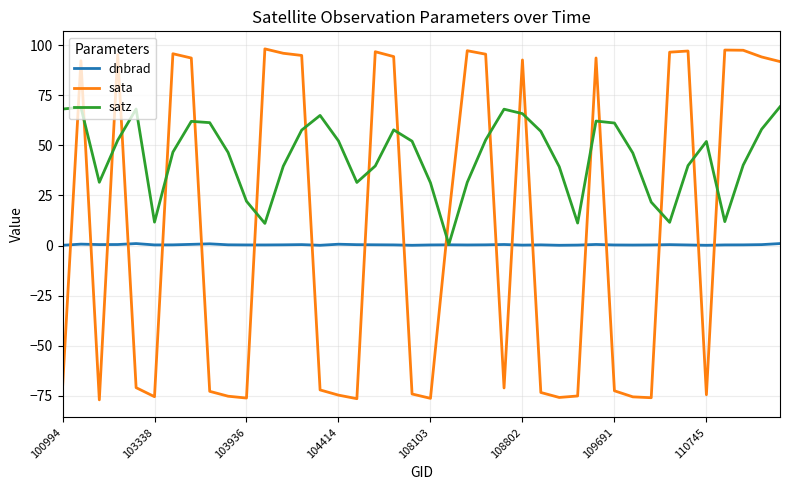

What is the highest value of the sata series?

98.1